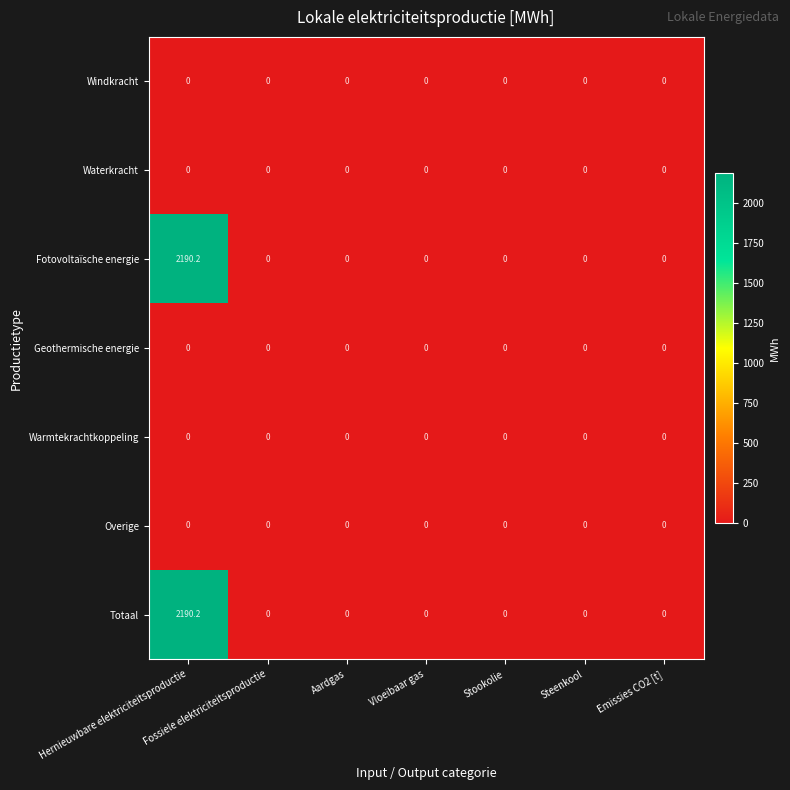

What is the greatest value displayed?

2190.2